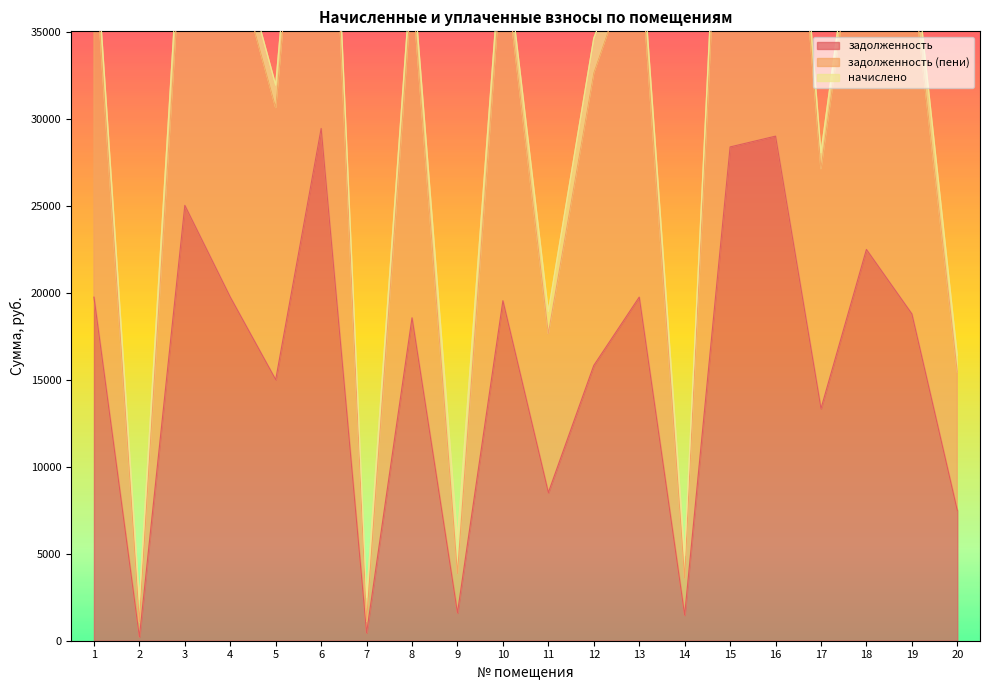

The value of задолженность at 12 is 21246.3. True or false?

False